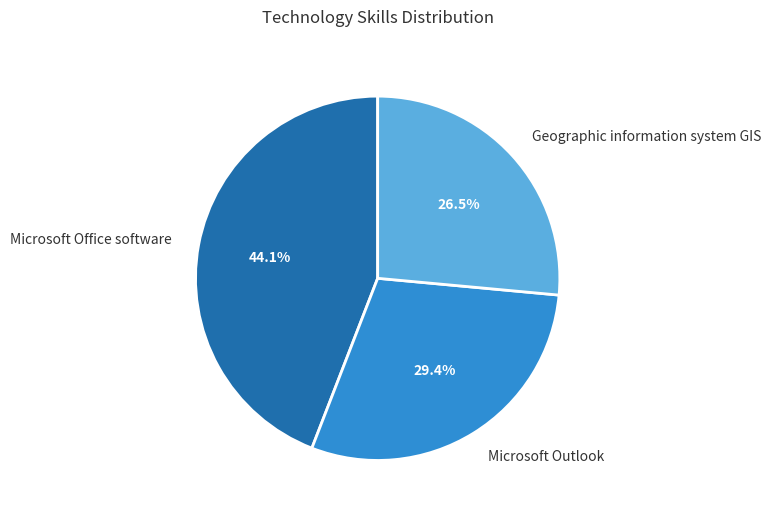

Which category has the biggest portion of the pie?

Microsoft Office software